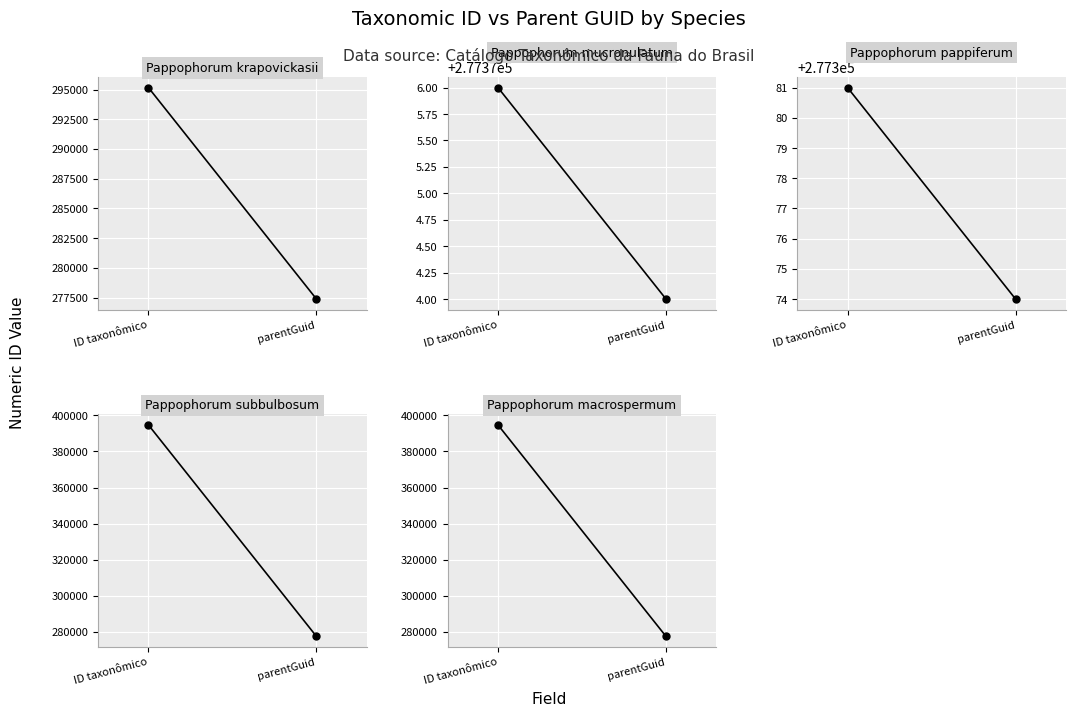

Reading left to right, transcribe all the data shown in this chart.

Pappophorum krapovickasii: 295162	277374
Pappophorum mucronulatum: 277376	277374
Pappophorum pappiferum: 277381	277374
Pappophorum subbulbosum: 394746	277374
Pappophorum macrospermum: 394742	277374